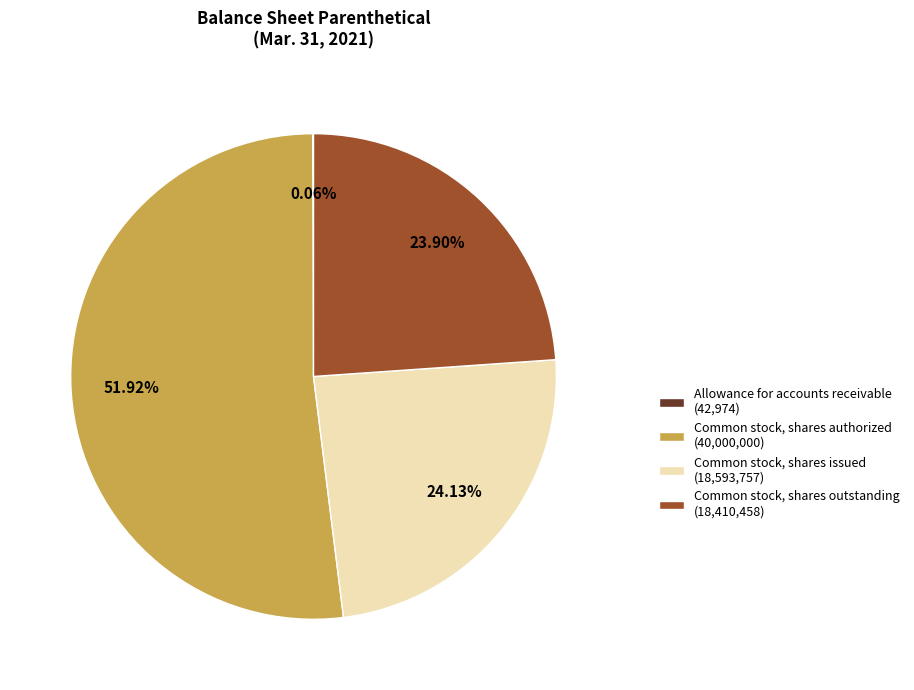

Approximately how many times larger is the value at Common stock, shares issued (18,593,757) compared to Common stock, shares authorized (40,000,000)?

0.5